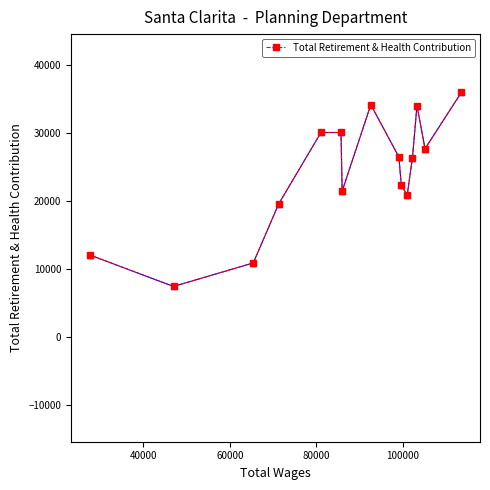

What is the smallest value displayed?

7417